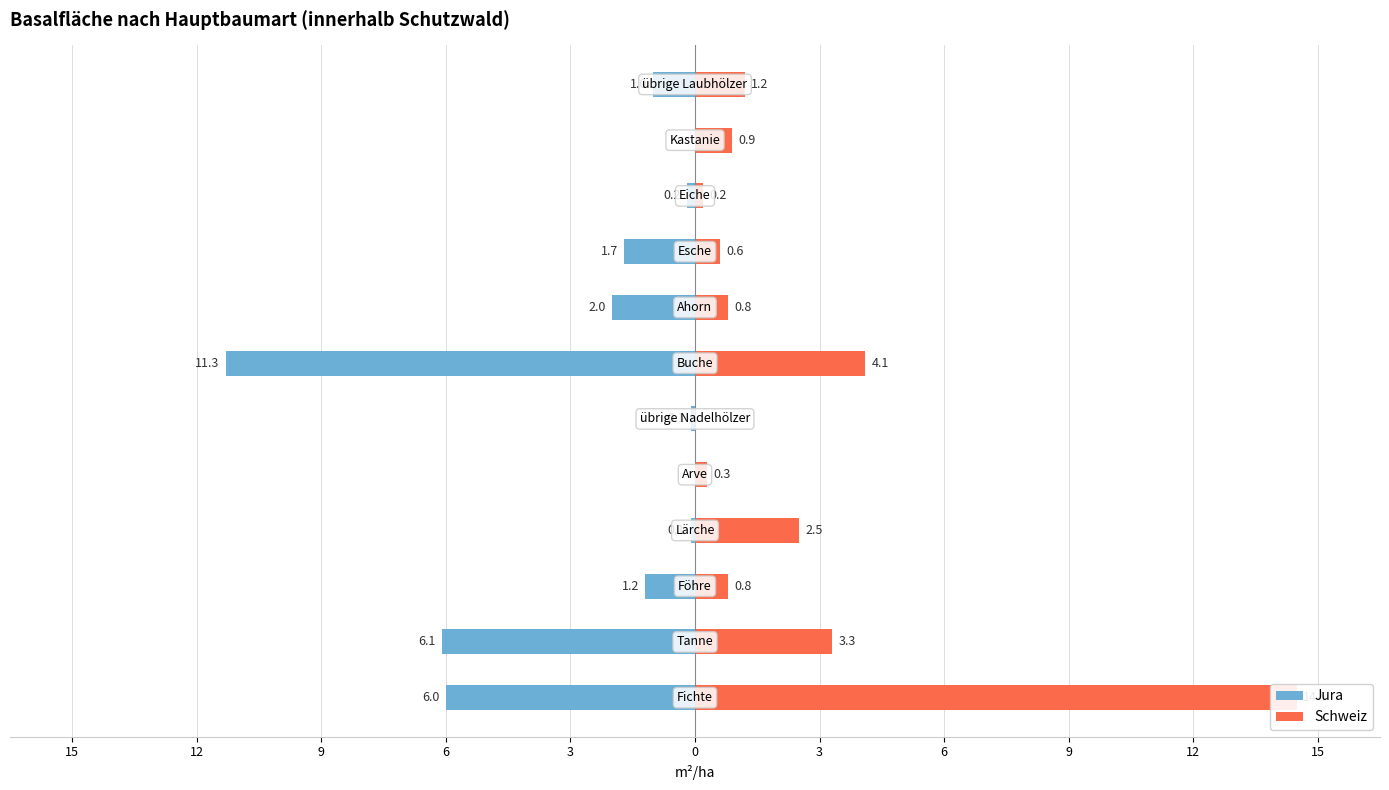

What is the value of the Schweiz bar at the 9th from the left?

0.8